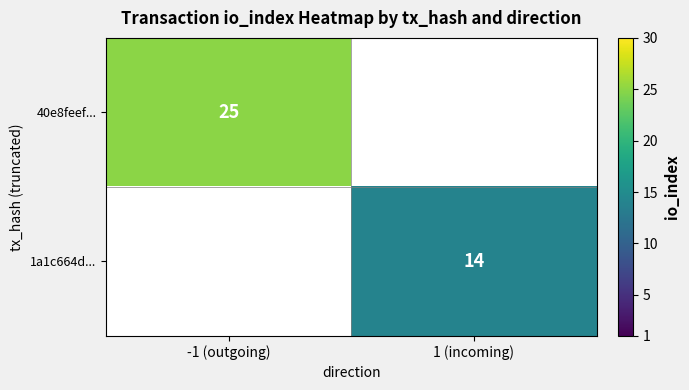

The value of 1a1c664d... at 1 (incoming) is 9. True or false?

False